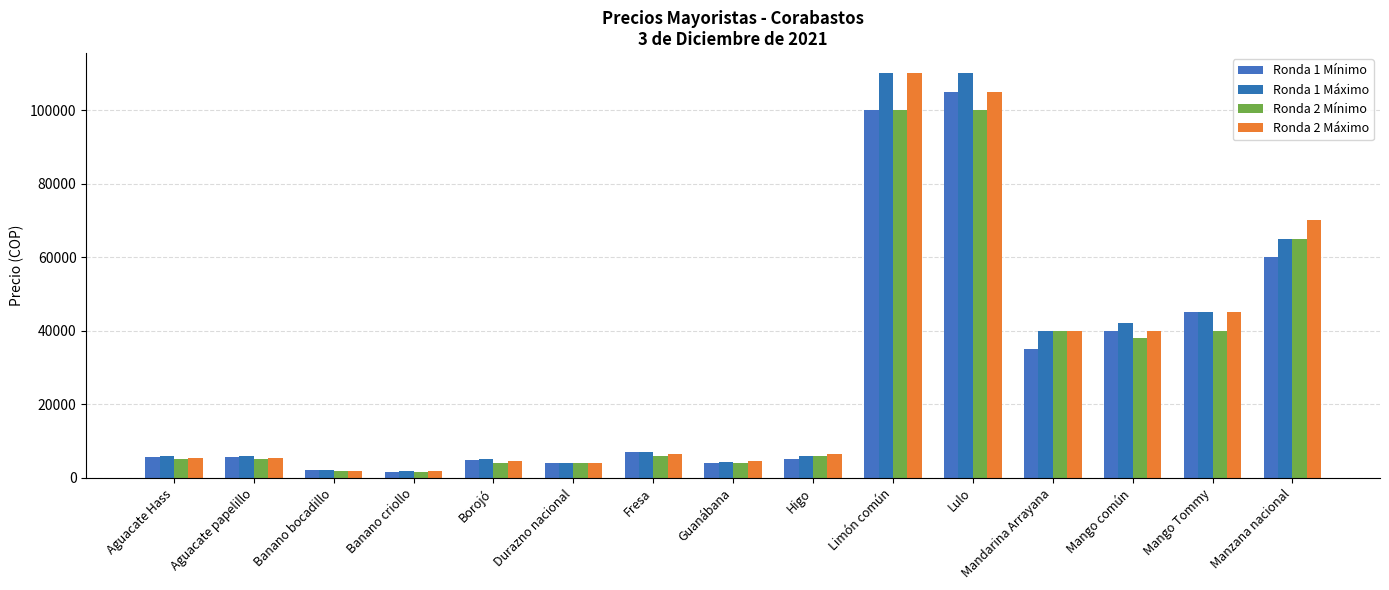

What position from the right is Manzana nacional?

1